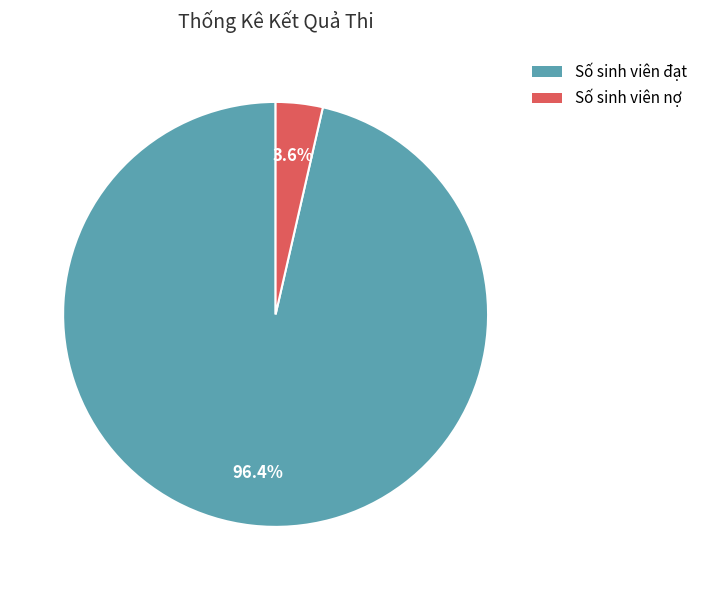

Which slice is the largest?

Số sinh viên đạt